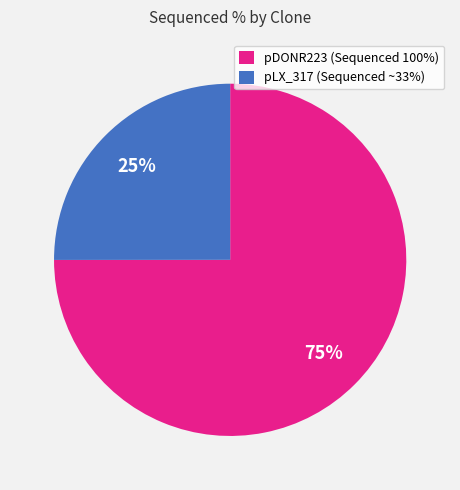

Is there a majority slice in this chart?

Yes